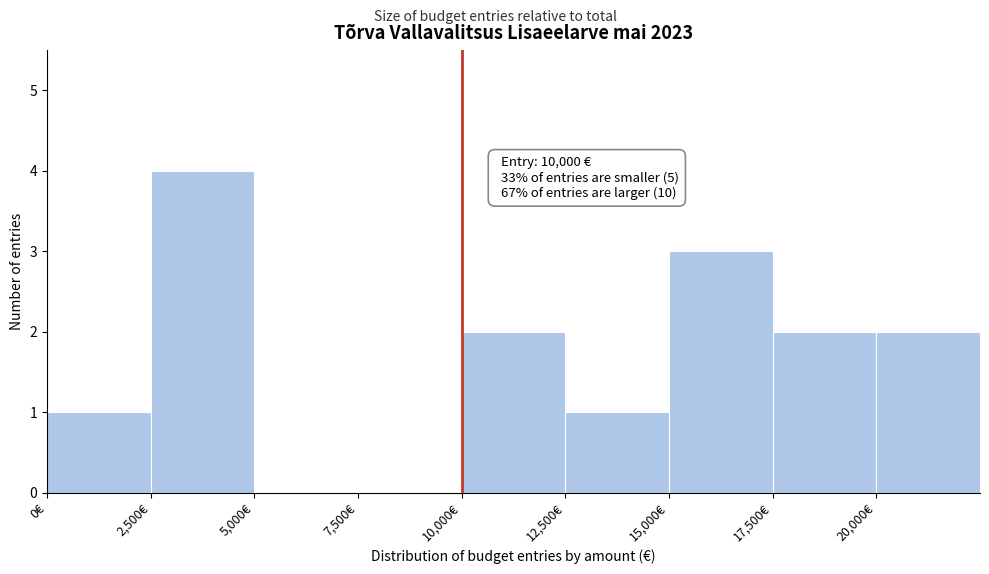

Which range on the x-axis has the tallest bar?

2500 to 5000